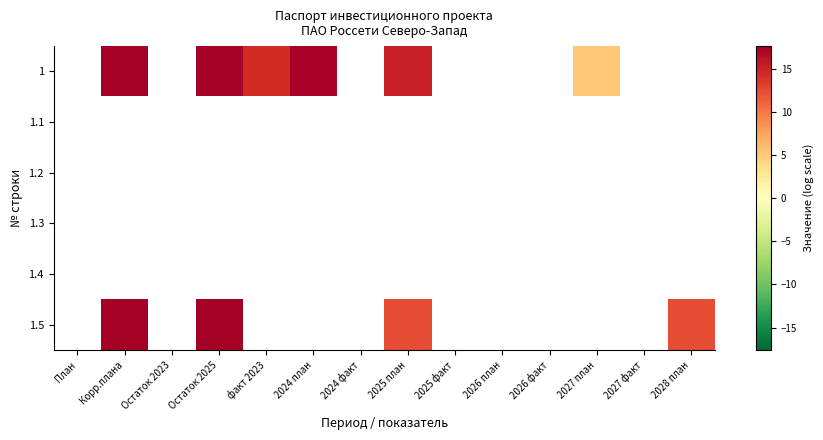

Count the number of data series in this chart.

6